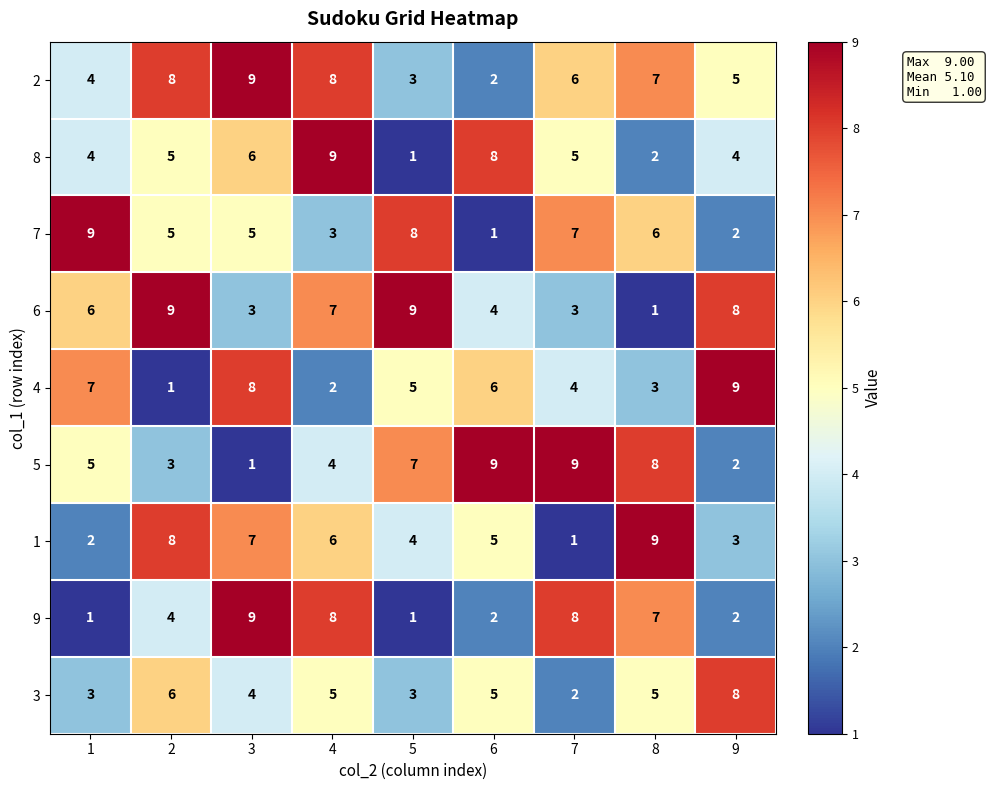

True or false: 3 has a value of 1 at 3.

False